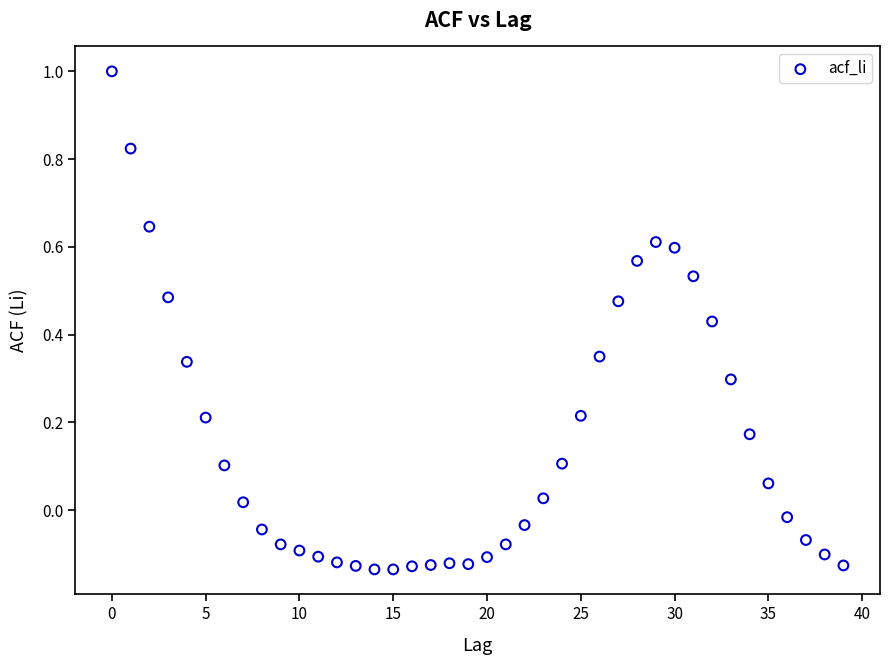

What is the range of Y values (max minus min)?

1.1